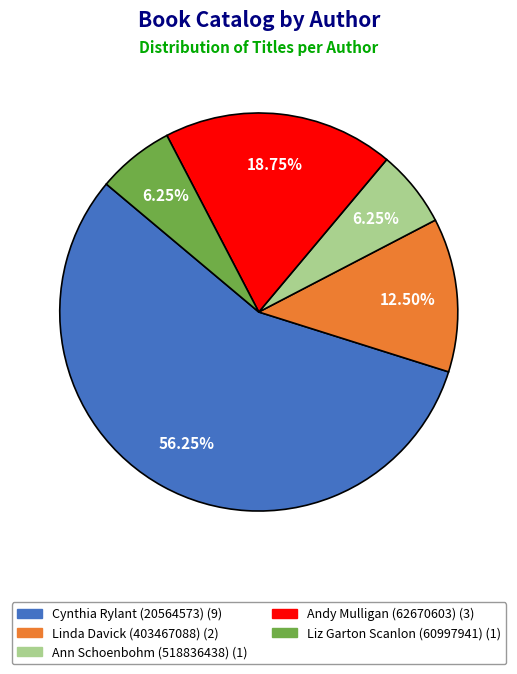

How many slices are in this pie chart?

5